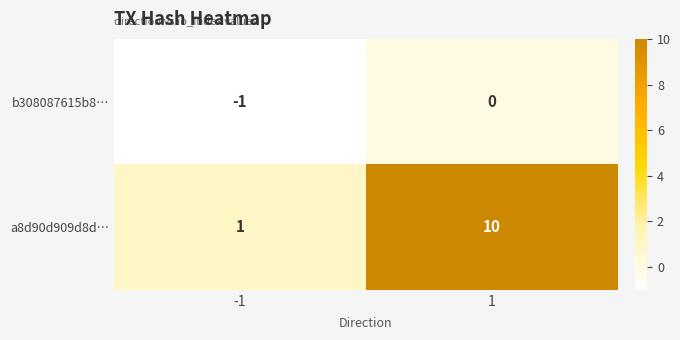

What is the smallest value displayed?

-1